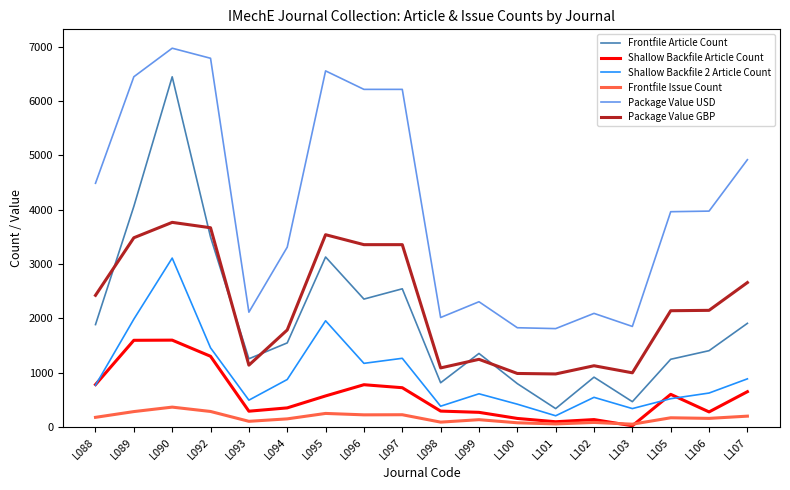

The Shallow Backfile 2 Article Count series shows 1140 at L088. True or false?

False